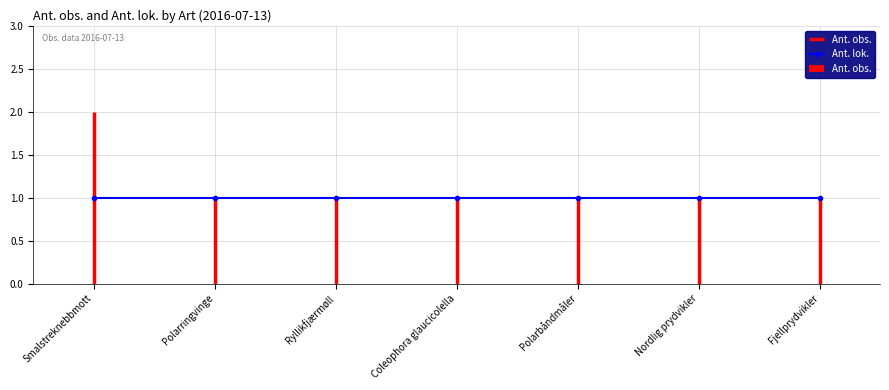

What position from the left is Coleophora glaucicolella?

4